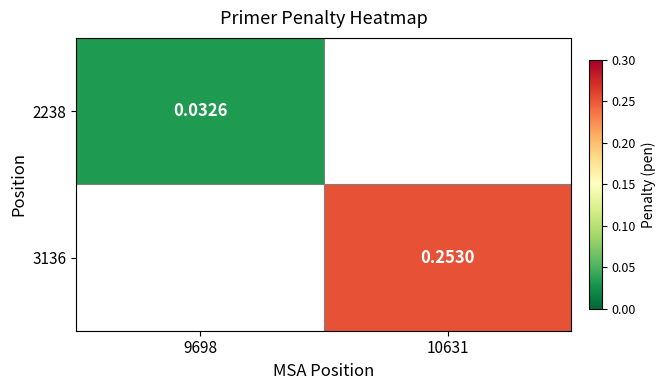

At which label does 3136 first exceed 0?

10631